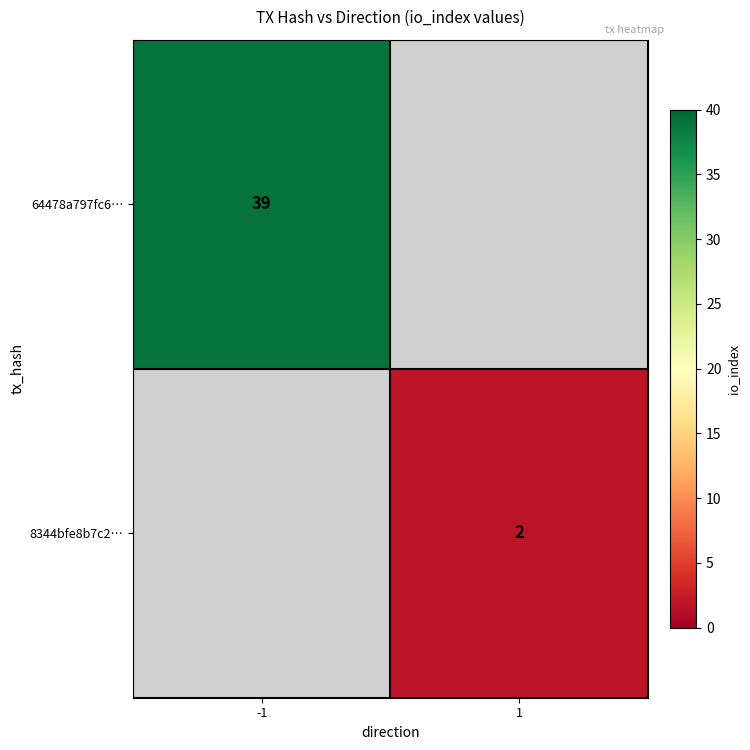

The 64478a797fc6… series shows 39 at -1. True or false?

True